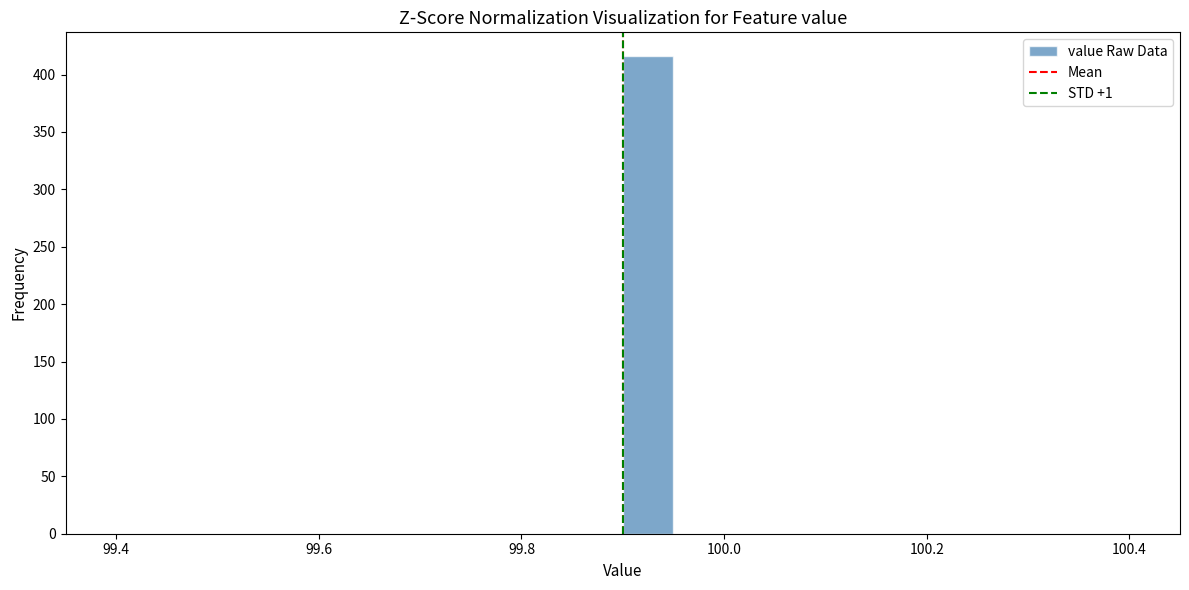

Read against the x-axis, roughly where is the centre of the tallest bar?

99.92